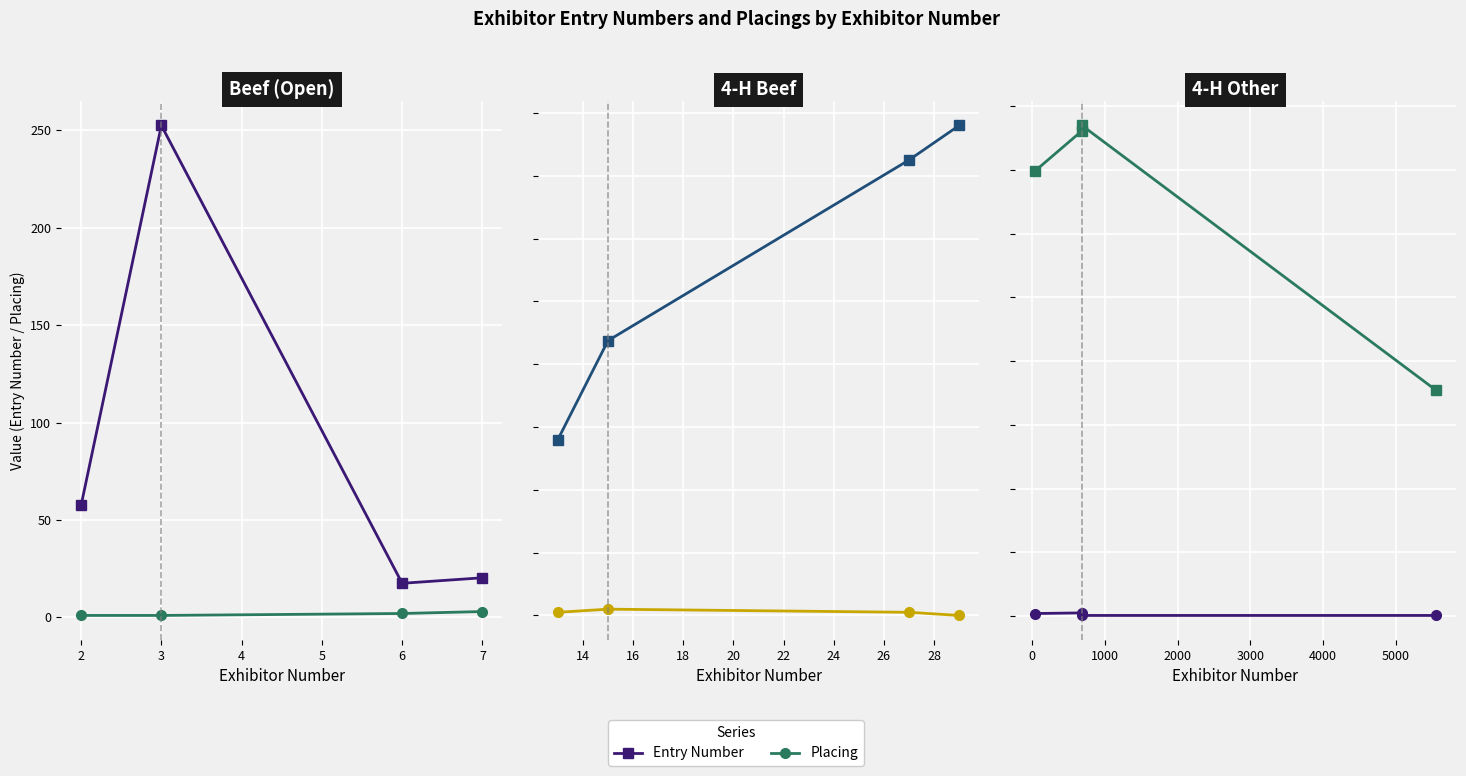

Is the value of Entry Number at 3 greater than the value of Placing at 4?

Yes